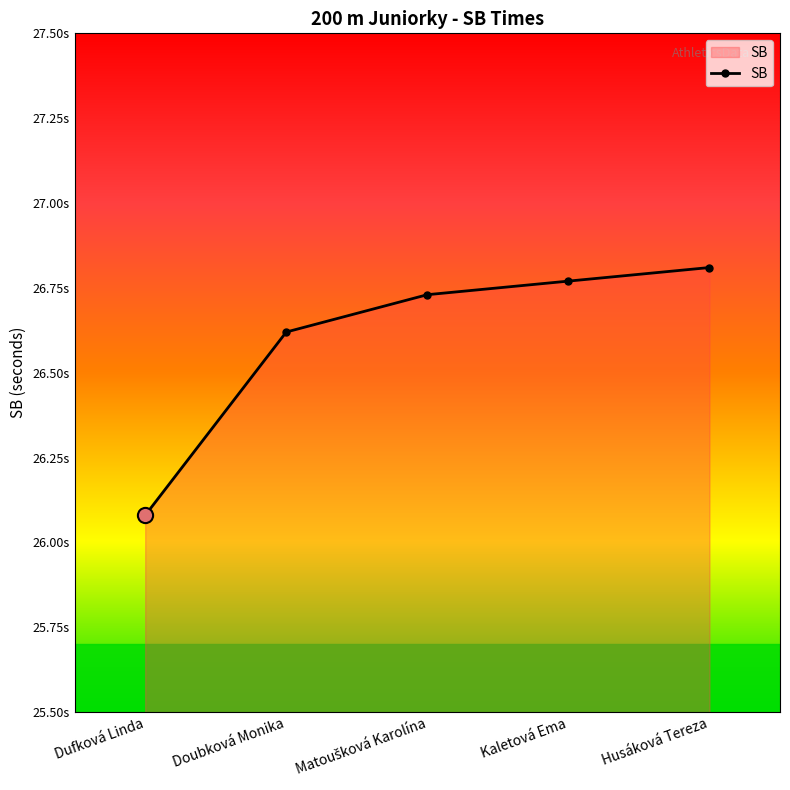

Approximately how many times larger is the value at Matoušková Karolína compared to Doubková Monika?

1.0